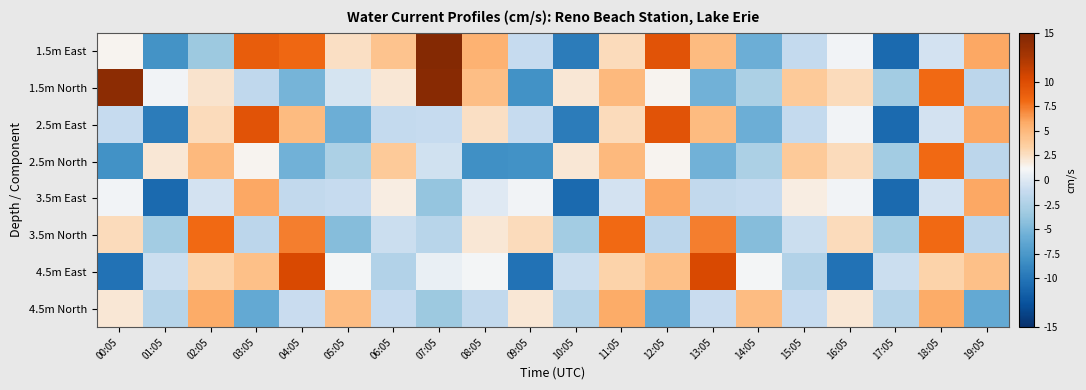

Reading left to right, list all the values displayed in this chart.

1.5m East: 00:05=1.4	01:05=-7.9	02:05=-3.4	03:05=8.9	04:05=8.2	05:05=2.5	06:05=4.3	07:05=14.6	08:05=5.4	09:05=-1.1	10:05=-9.6	11:05=2.7	12:05=9.6	13:05=4.9	14:05=-5.7	15:05=-1.2	16:05=0.9	17:05=-10.8	18:05=-0.5	19:05=5.9
1.5m North: 00:05=14.1	01:05=0.9	02:05=2.3	03:05=-1.5	04:05=-5.2	05:05=-0.4	06:05=2.0	07:05=14.3	08:05=4.6	09:05=-8.0	10:05=2.0	11:05=5.0	12:05=1.4	13:05=-5.4	14:05=-2.6	15:05=3.8	16:05=2.7	17:05=-3.1	18:05=8.0	19:05=-1.7
2.5m East: 00:05=-1.1	01:05=-9.6	02:05=2.7	03:05=9.6	04:05=4.9	05:05=-5.7	06:05=-1.2	07:05=-1.1	08:05=2.5	09:05=-1.1	10:05=-9.6	11:05=2.7	12:05=9.6	13:05=4.9	14:05=-5.7	15:05=-1.2	16:05=0.9	17:05=-10.8	18:05=-0.5	19:05=5.9
2.5m North: 00:05=-8.0	01:05=2.0	02:05=5.0	03:05=1.4	04:05=-5.4	05:05=-2.6	06:05=3.8	07:05=-0.6	08:05=-8.2	09:05=-8.0	10:05=2.0	11:05=5.0	12:05=1.4	13:05=-5.4	14:05=-2.6	15:05=3.8	16:05=2.7	17:05=-3.1	18:05=8.0	19:05=-1.7
3.5m East: 00:05=0.9	01:05=-10.8	02:05=-0.5	03:05=5.9	04:05=-1.4	05:05=-1.1	06:05=1.7	07:05=-3.8	08:05=0.0	09:05=0.9	10:05=-10.8	11:05=-0.5	12:05=5.9	13:05=-1.4	14:05=-1.1	15:05=1.7	16:05=0.9	17:05=-10.8	18:05=-0.5	19:05=5.9
3.5m North: 00:05=2.7	01:05=-3.1	02:05=8.0	03:05=-1.7	04:05=7.3	05:05=-4.5	06:05=-0.9	07:05=-1.9	08:05=2.1	09:05=2.7	10:05=-3.1	11:05=8.0	12:05=-1.7	13:05=7.3	14:05=-4.5	15:05=-0.9	16:05=2.7	17:05=-3.1	18:05=8.0	19:05=-1.7
4.5m East: 00:05=-10.2	01:05=-0.9	02:05=3.2	03:05=4.5	04:05=10.3	05:05=1.0	06:05=-2.3	07:05=0.5	08:05=1.0	09:05=-10.2	10:05=-0.9	11:05=3.2	12:05=4.5	13:05=10.3	14:05=1.0	15:05=-2.3	16:05=-10.2	17:05=-0.9	18:05=3.2	19:05=4.5
4.5m North: 00:05=2.1	01:05=-2.0	02:05=5.8	03:05=-6.1	04:05=-1.0	05:05=4.7	06:05=-1.1	07:05=-3.5	08:05=-1.4	09:05=2.1	10:05=-2.0	11:05=5.8	12:05=-6.1	13:05=-1.0	14:05=4.7	15:05=-1.1	16:05=2.1	17:05=-2.0	18:05=5.8	19:05=-6.1